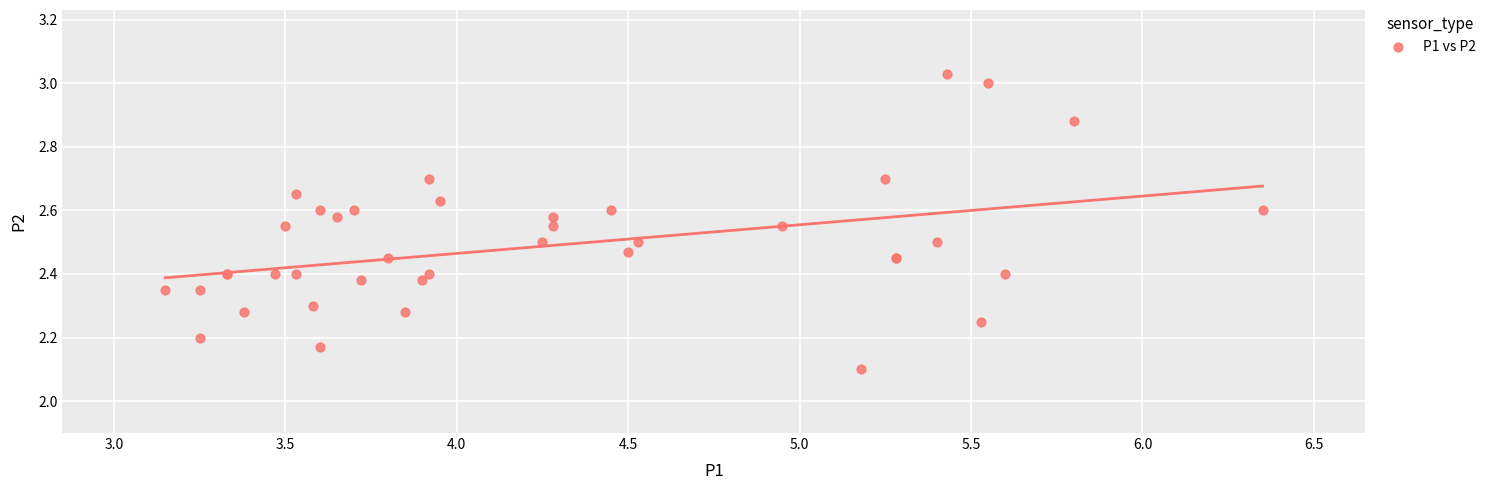

What Y value in the scatter plot is closest to 2?

2.1